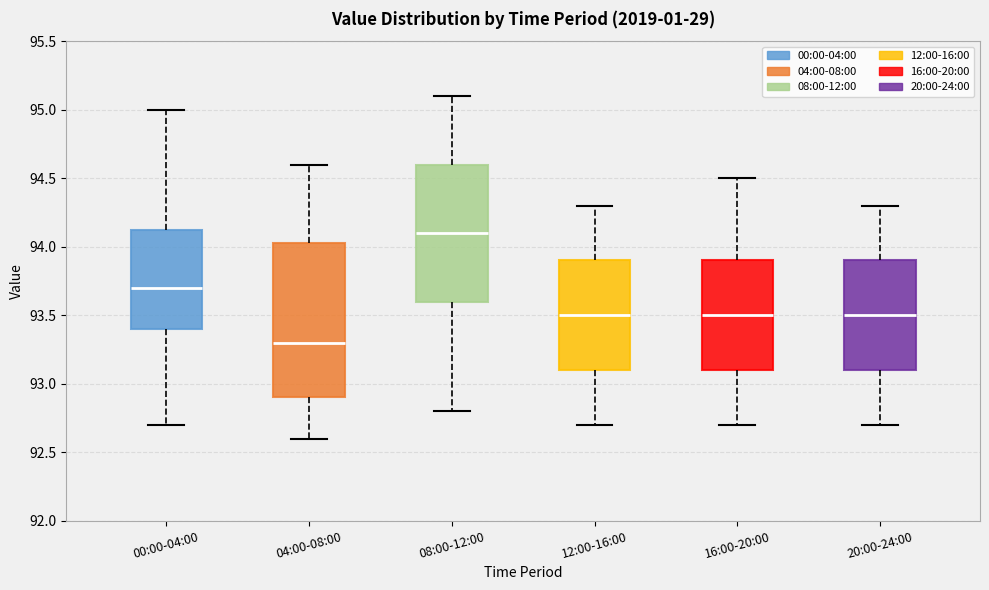

Where is the upper edge of the box for 04:00-08:00 on the y-axis? The values are not printed on the chart, so give them approximately, as read against the axis.

94.05